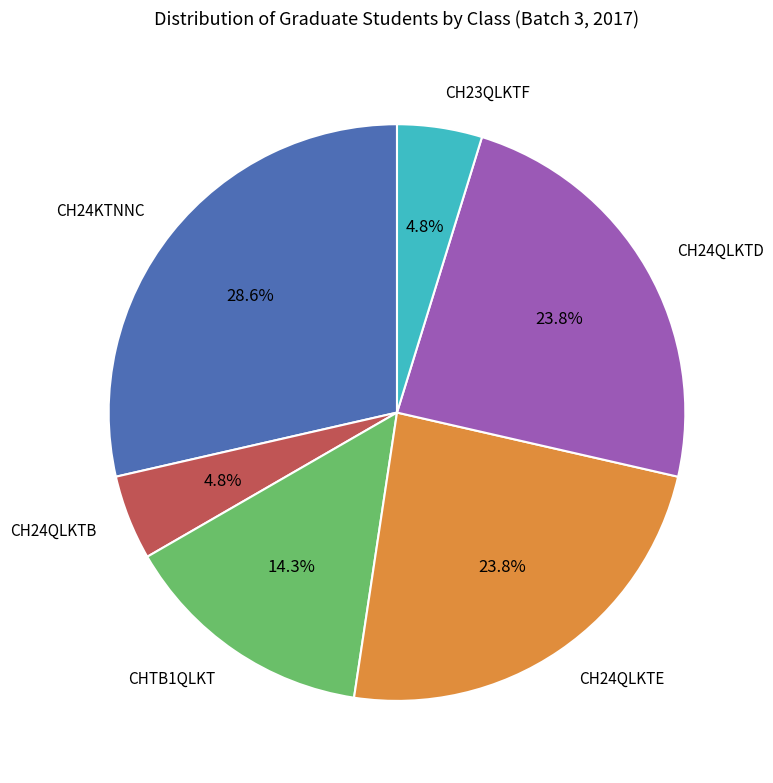

Between CH24KTNNC and CH24QLKTE, which is larger?

CH24KTNNC